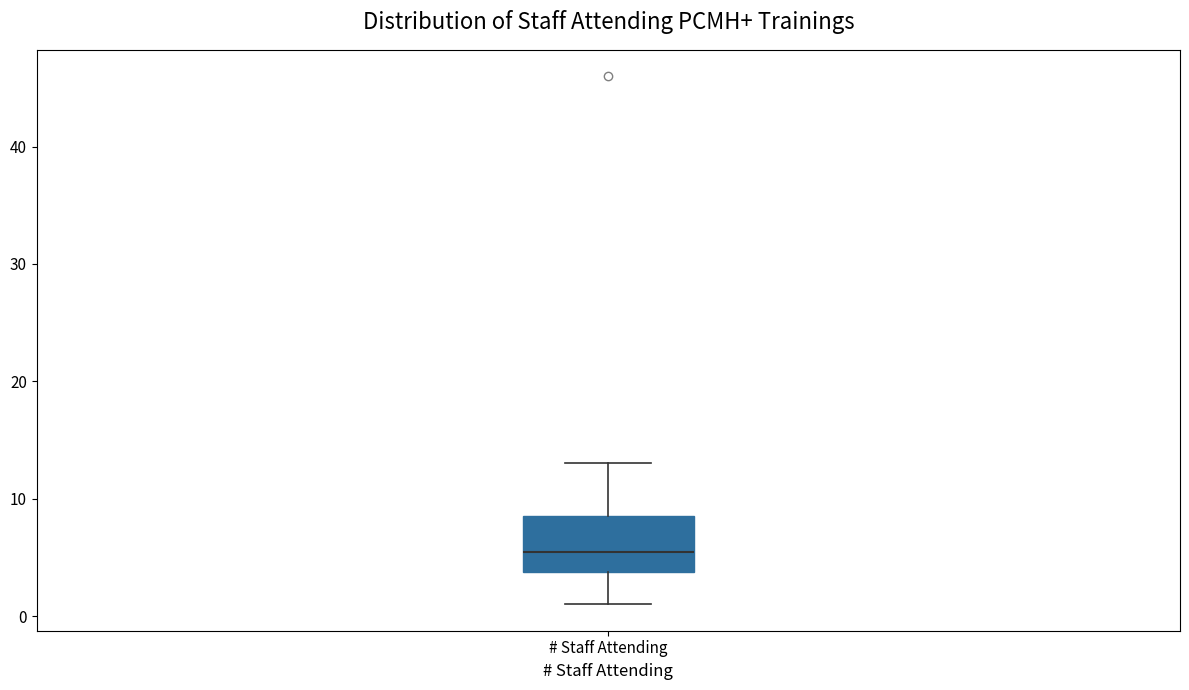

Transcribe this box plot: give where the median line is, the range the box spans, and where the two whiskers end, as read against the y-axis. The values are not printed on the chart, so give them approximately, as read against the axis.

median 6, box 4 to 9, whiskers 1 to 13